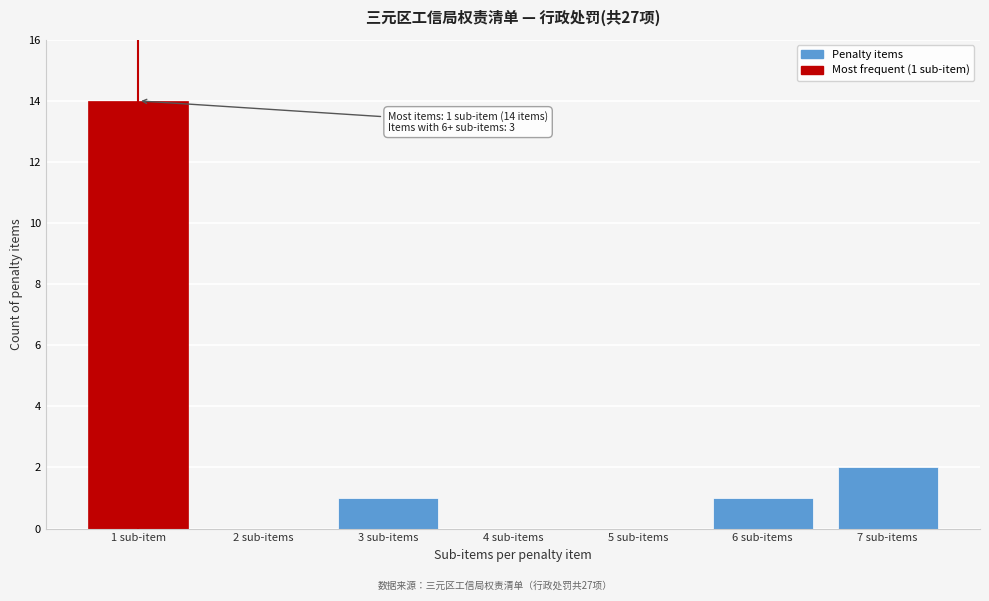

Reading left to right, what are all the values shown in this chart?

1 sub-item=14	2 sub-items=0	3 sub-items=1	4 sub-items=0	5 sub-items=0	6 sub-items=1	7 sub-items=2